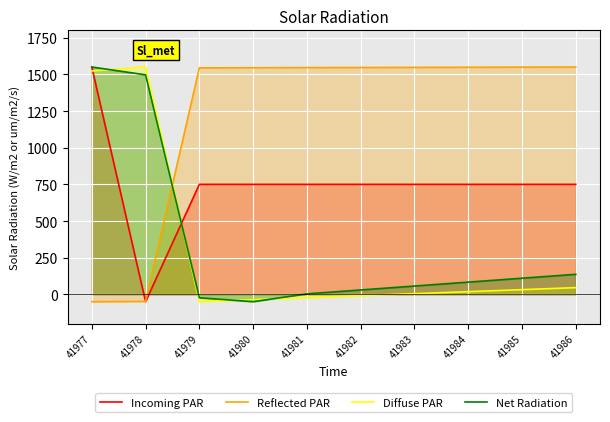

Which series ends up on top after the final intersection of Incoming PAR and Diffuse PAR?

Incoming PAR